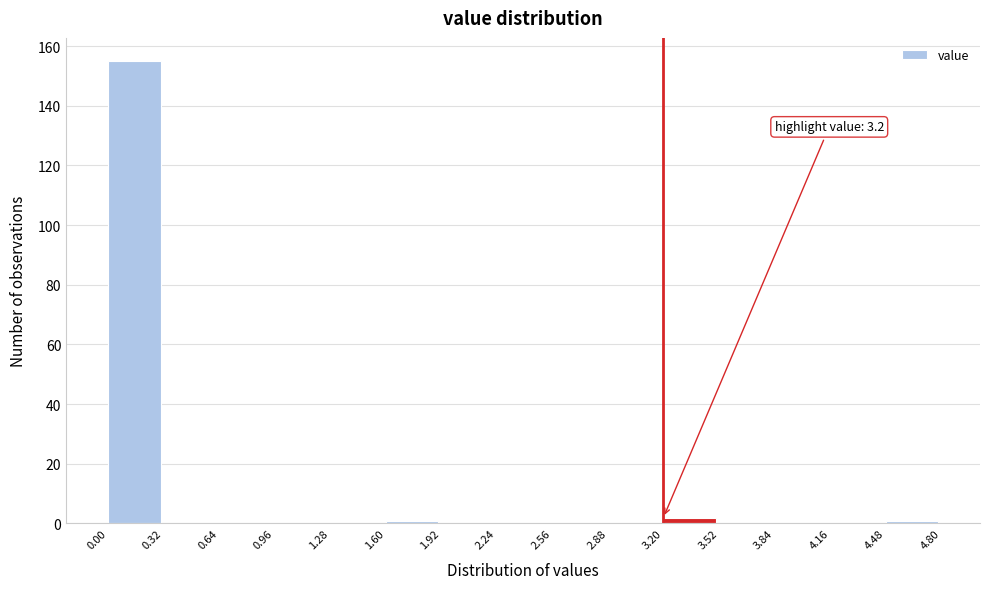

Over which range of the x-axis is the bar tallest?

0.00 to 0.32